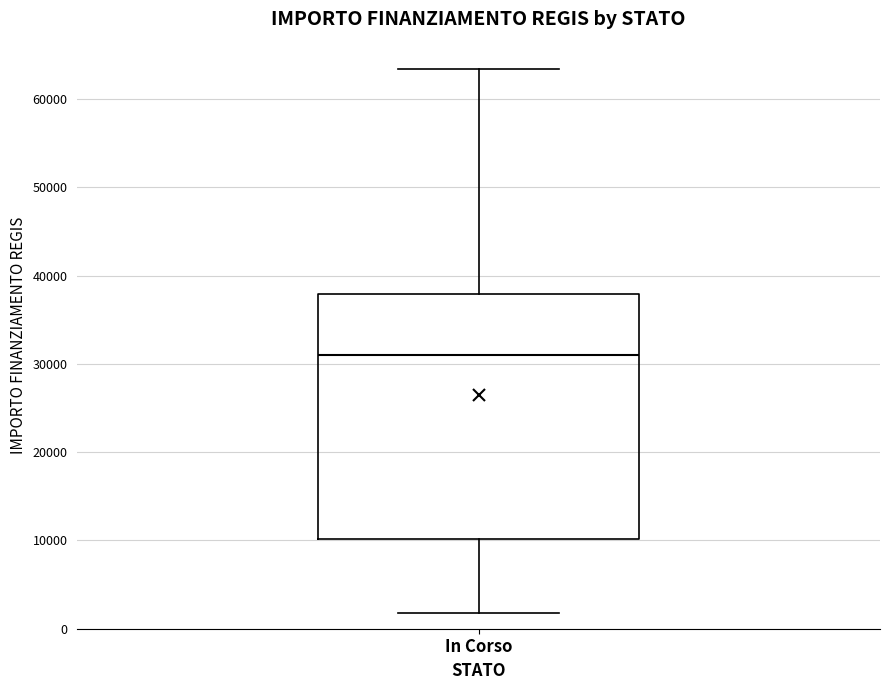

Transcribe this box plot: give where the median line is, the range the box spans, and where the two whiskers end, as read against the y-axis. The values are not printed on the chart, so give them approximately, as read against the axis.

median 31000, box 10000 to 38000, whiskers 2000 to 63000